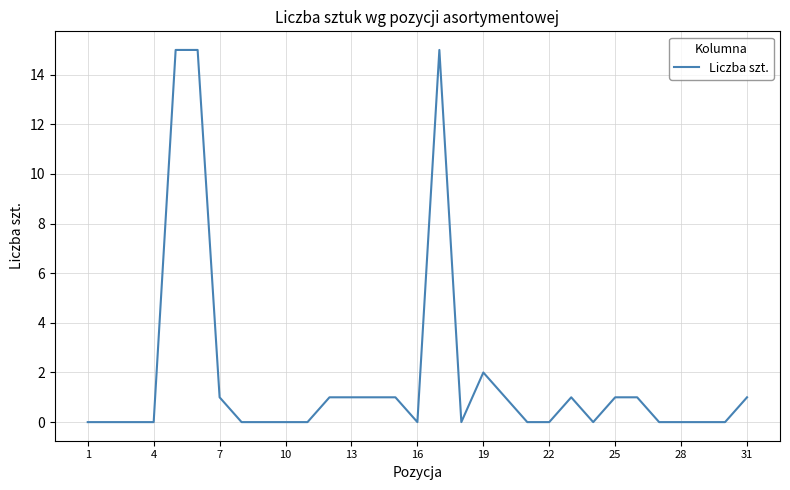

What is the average value?

2